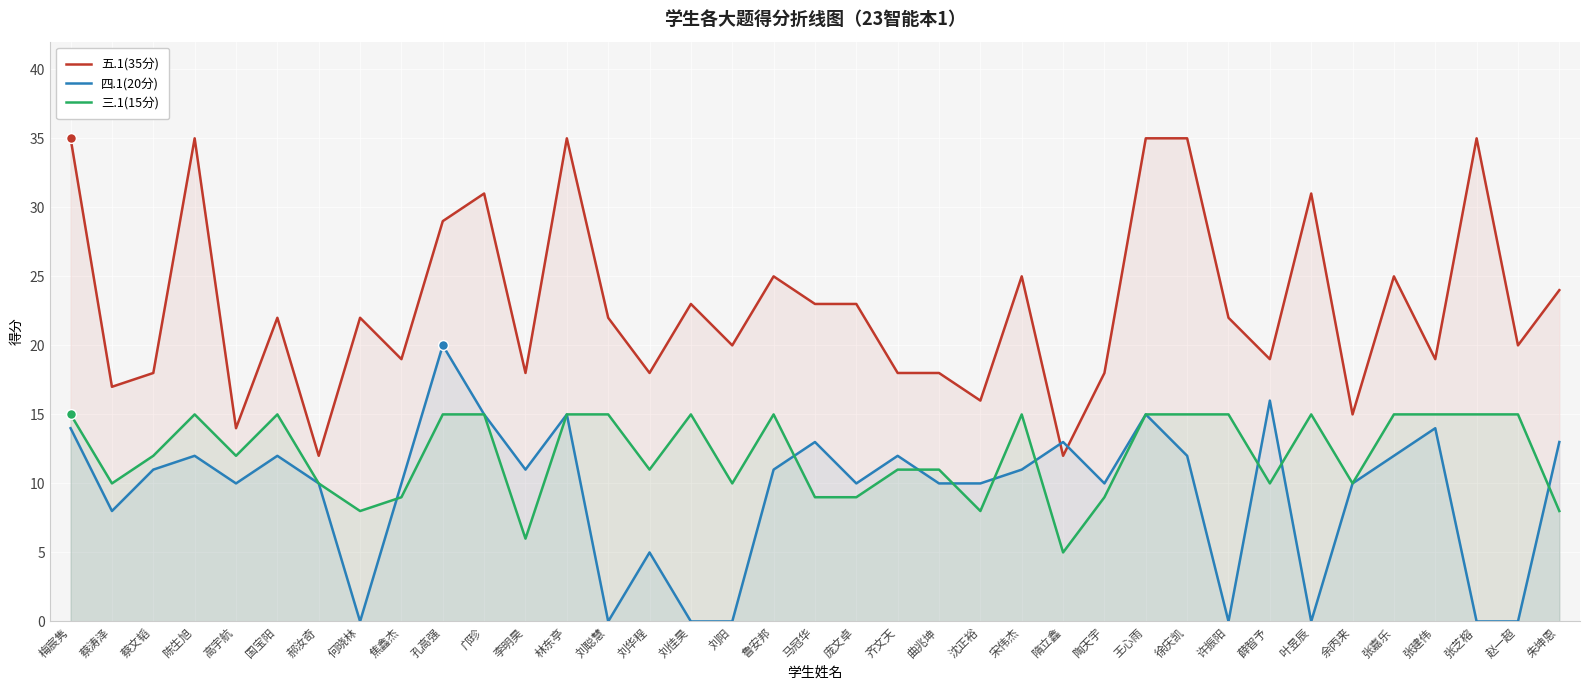

What are all the series names shown in the legend?

五.1(35分), 四.1(20分), 三.1(15分)